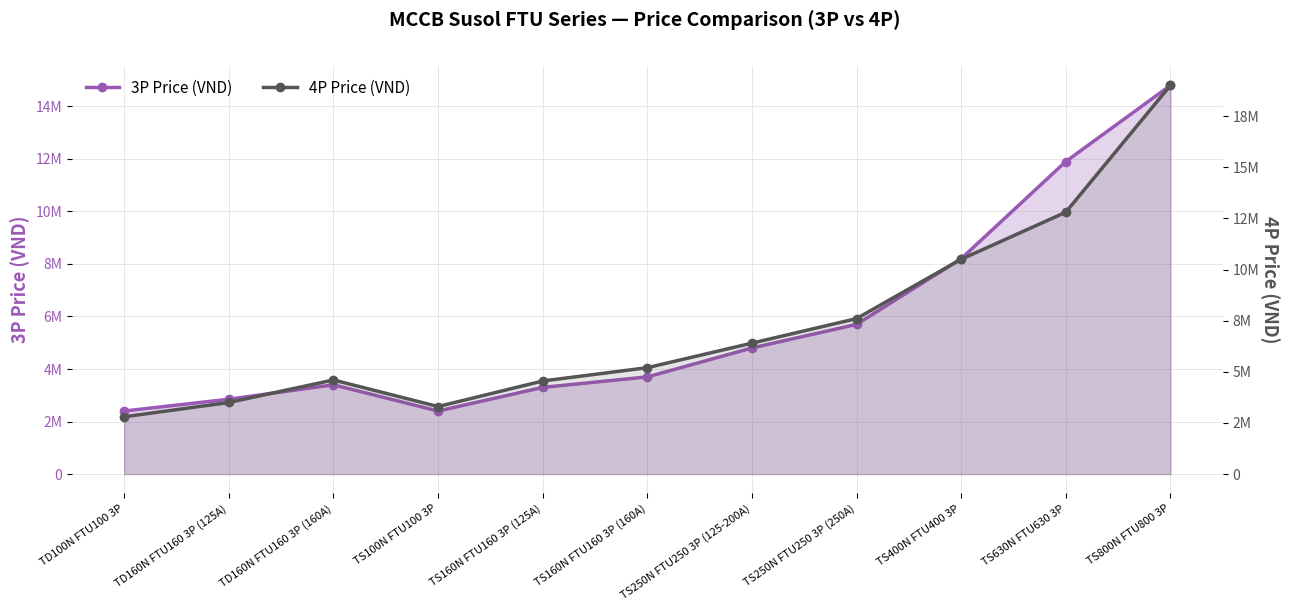

Between TD160N FTU160 3P (160A) and TS160N FTU160 3P (125A), which series saw the biggest shift?

3P Price (VND)